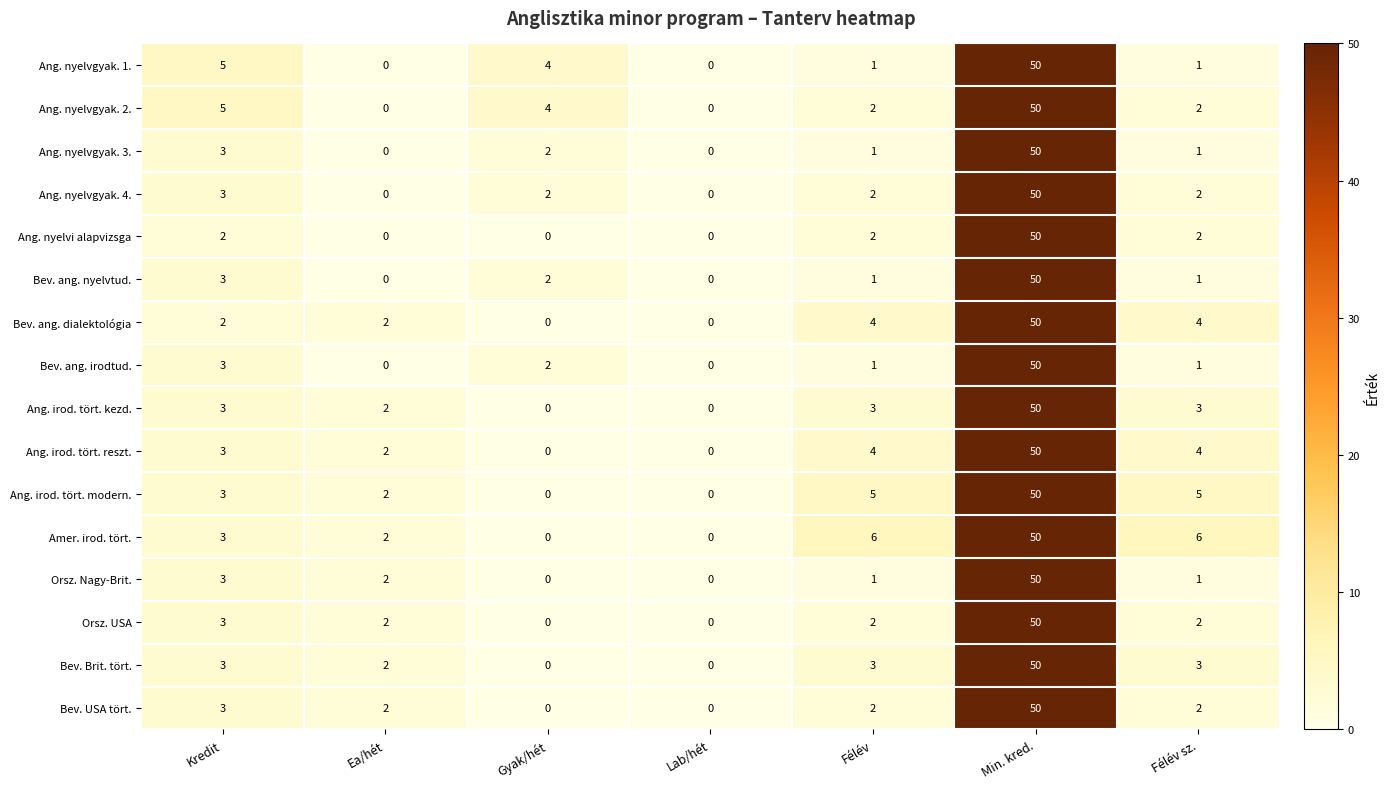

At which category does the chart reach its peak across all series?

Min. kred.